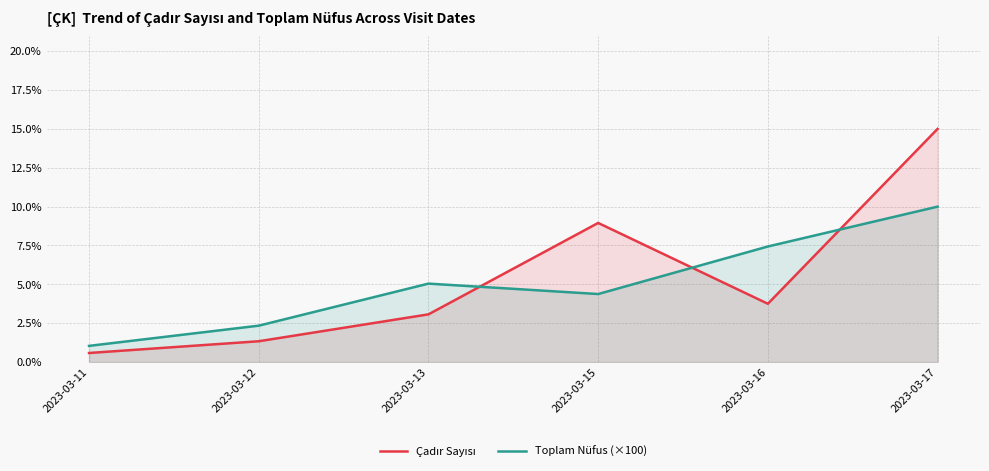

What is the average value of the Toplam Nüfus (×100) series?

5.0